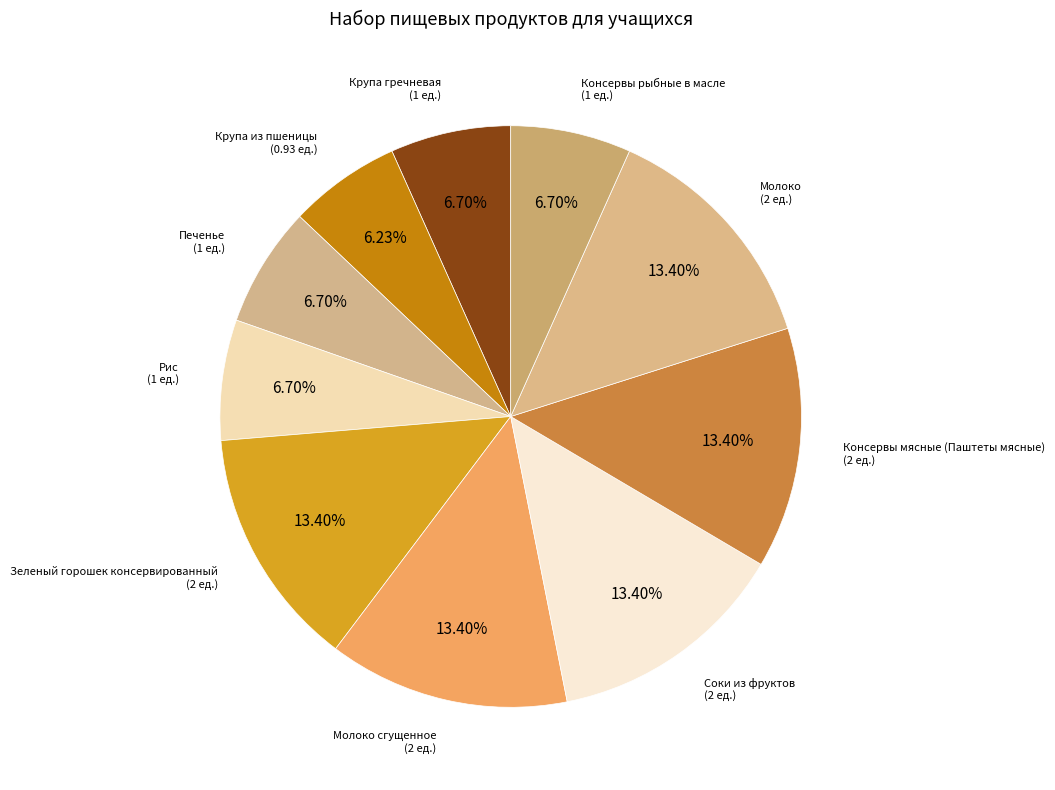

How many slices are in this pie chart?

10